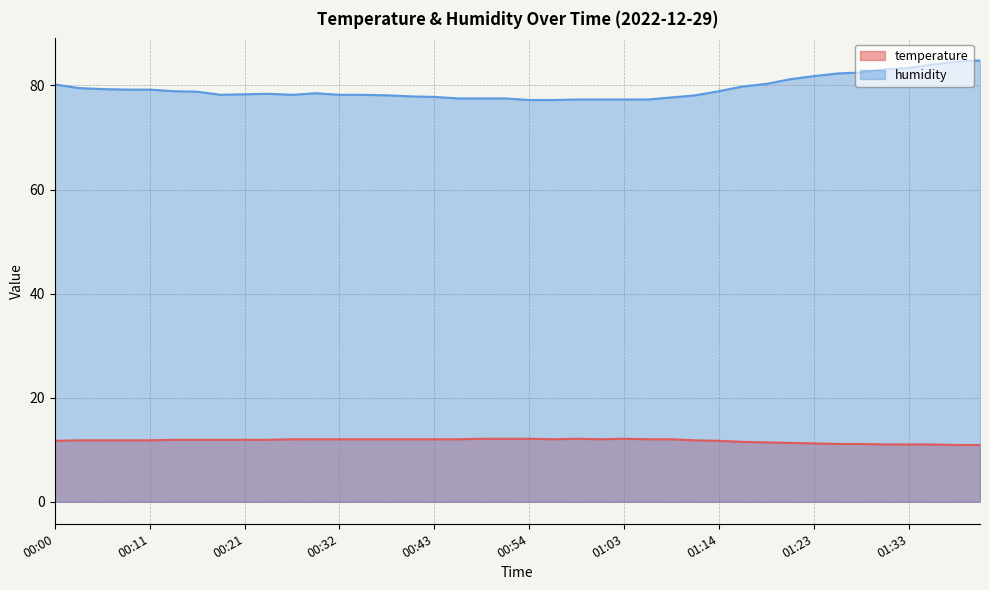

What is the sum of the humidity values at 00:35 and 01:23?

160.0